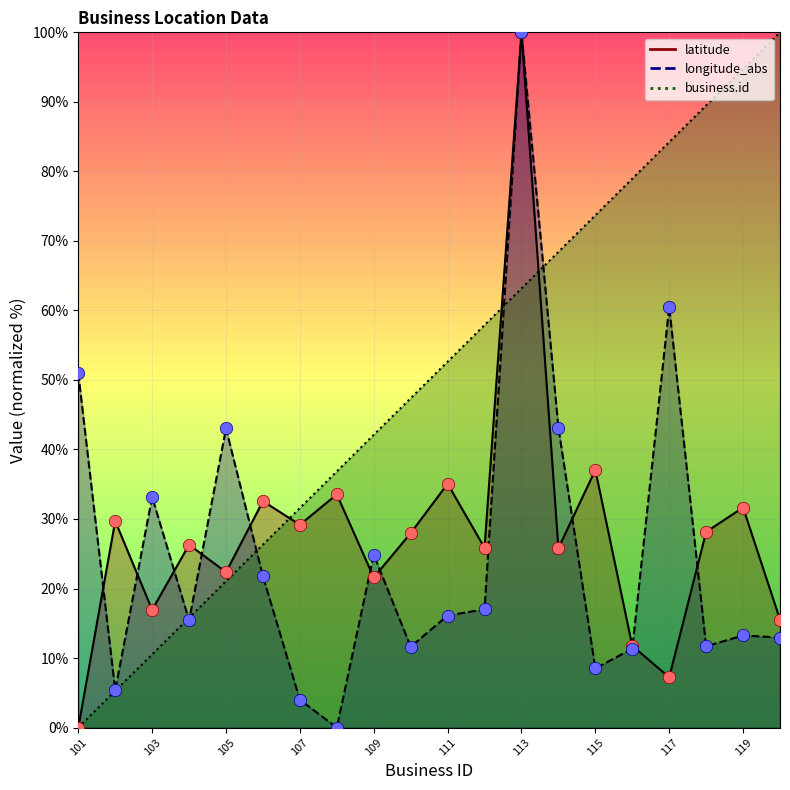

Which series contains the lowest Y value?

business.id